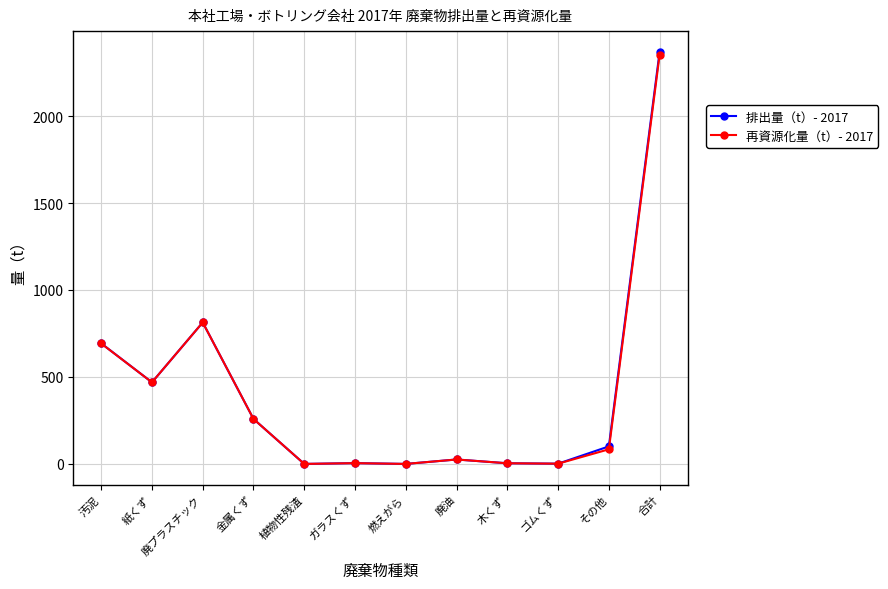

True or false: 排出量（t）- 2017 has a value of 100.8 at その他.

True